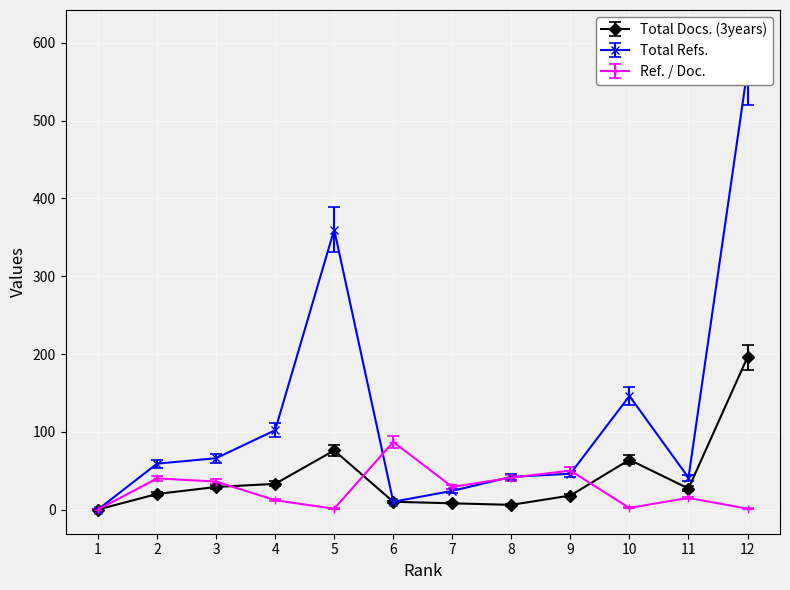

How many data points in Total Docs. (3years) are above 27?

5